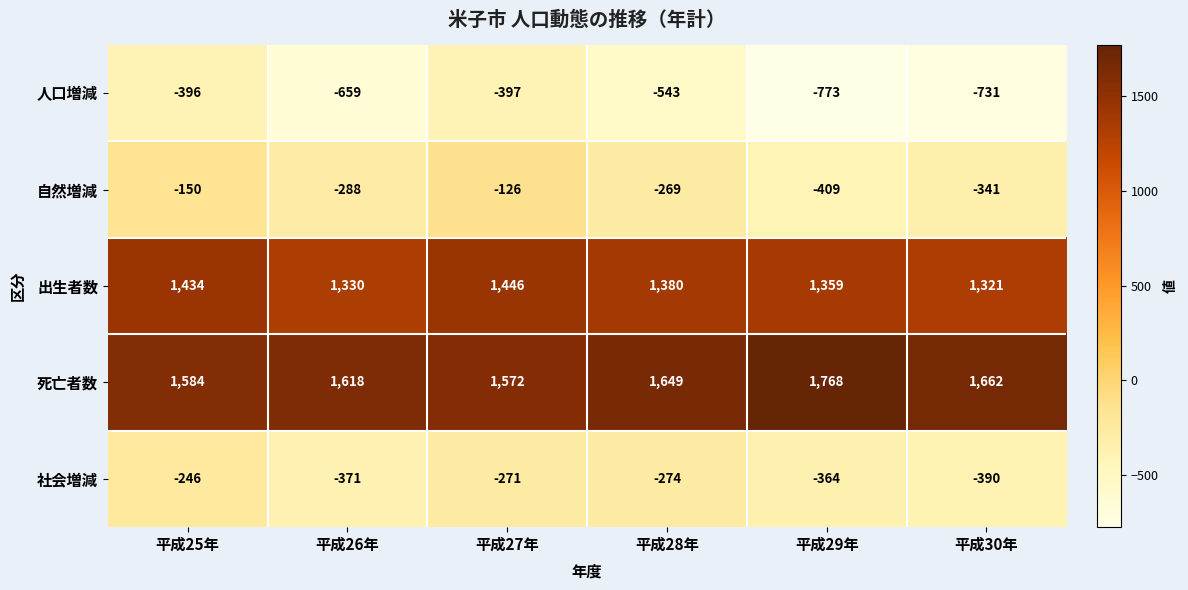

How many values in the 人口増減 series are below -543?

3